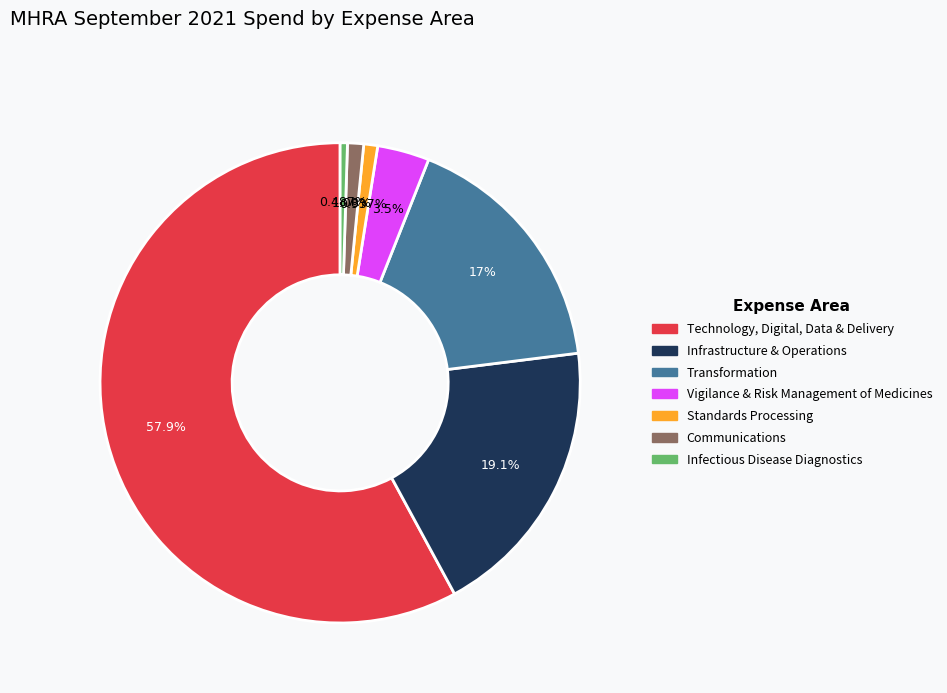

What percentage is the Infrastructure & Operations slice, to the nearest percent?

19%